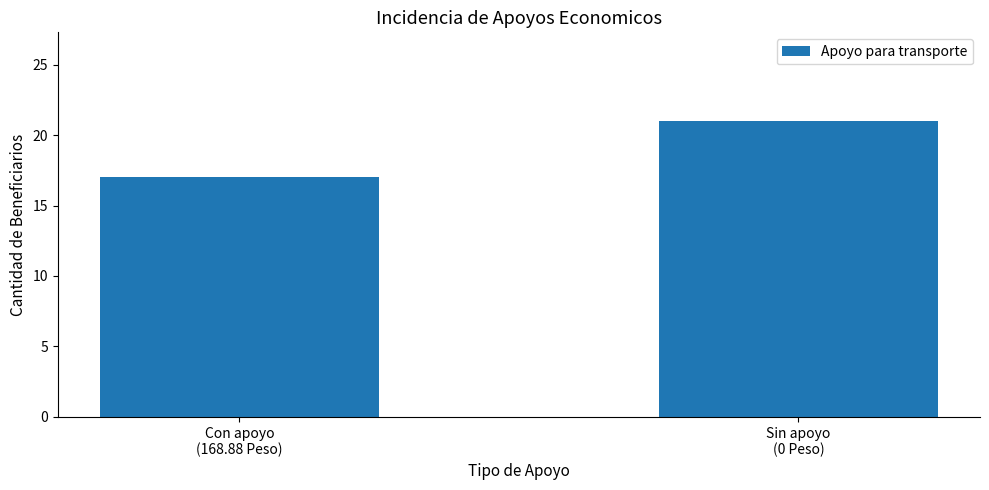

What is the smallest value displayed?

17